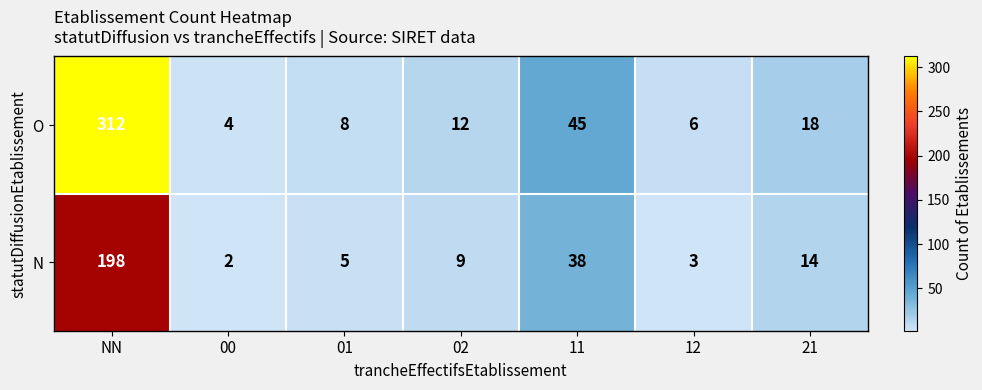

At which category is the sum across all series the highest?

NN